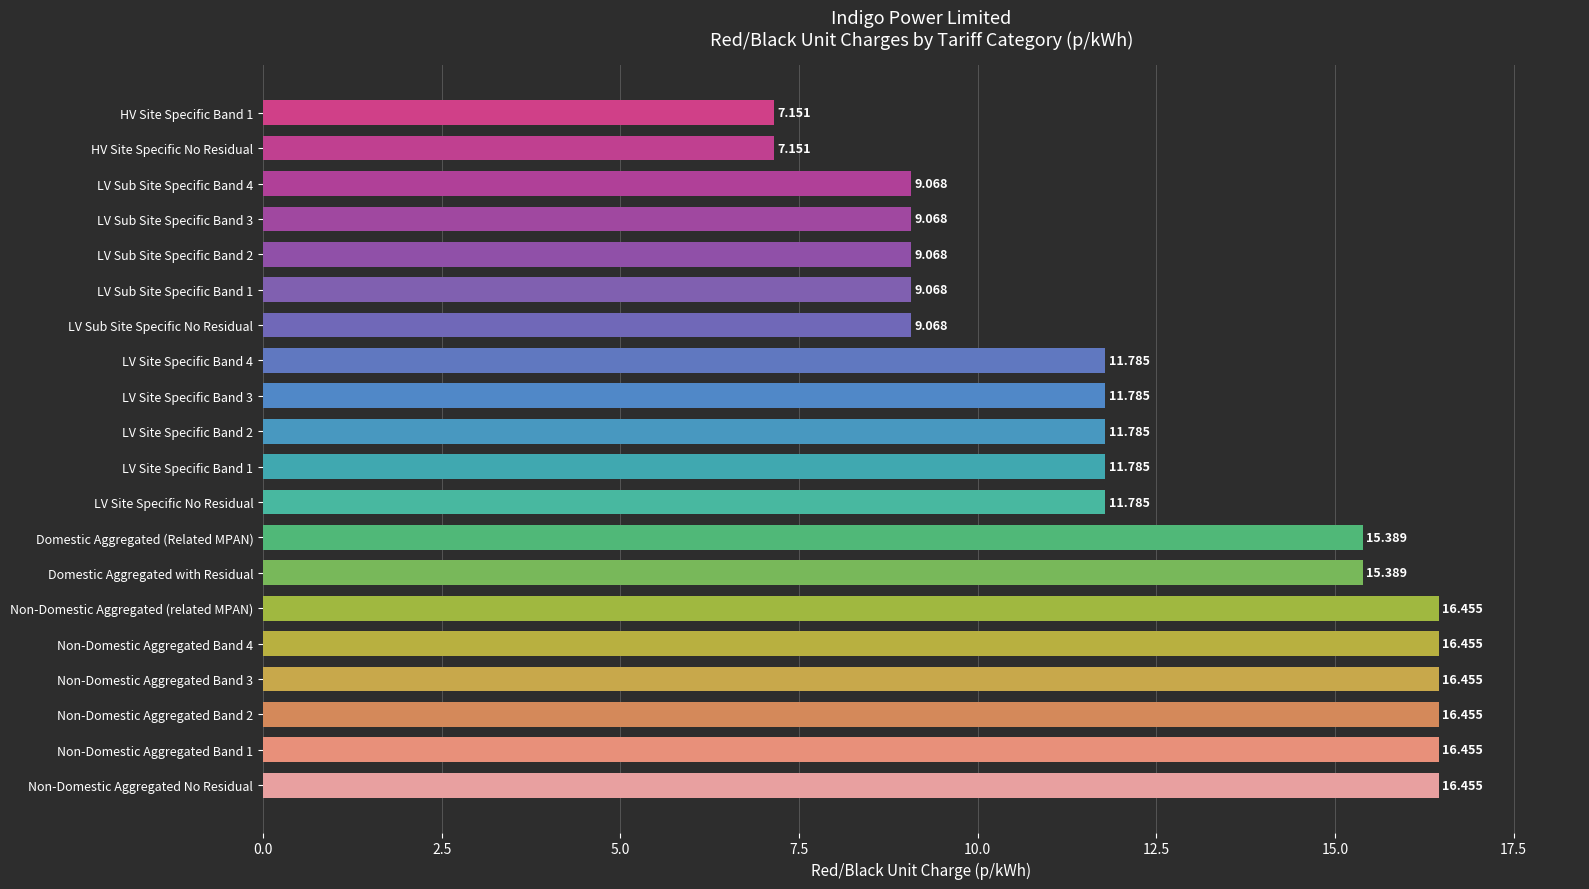

What is the maximum value shown in the chart?

16.5